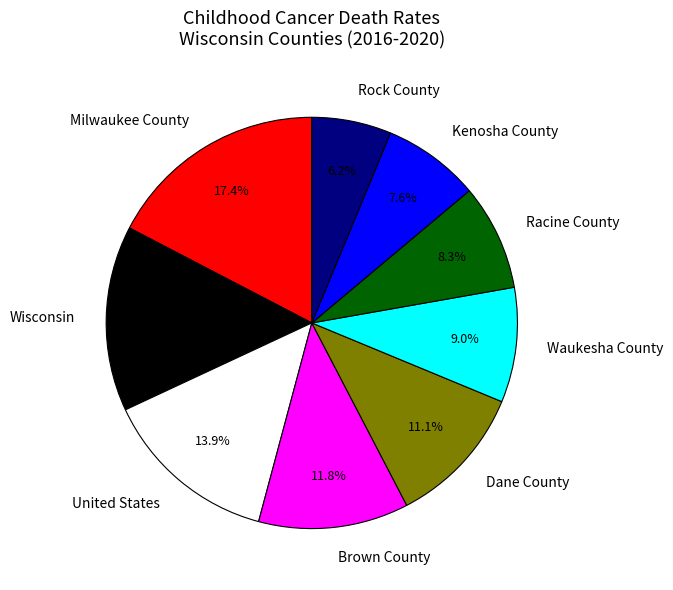

What is the total percentage of United States and Rock County?

20.1%